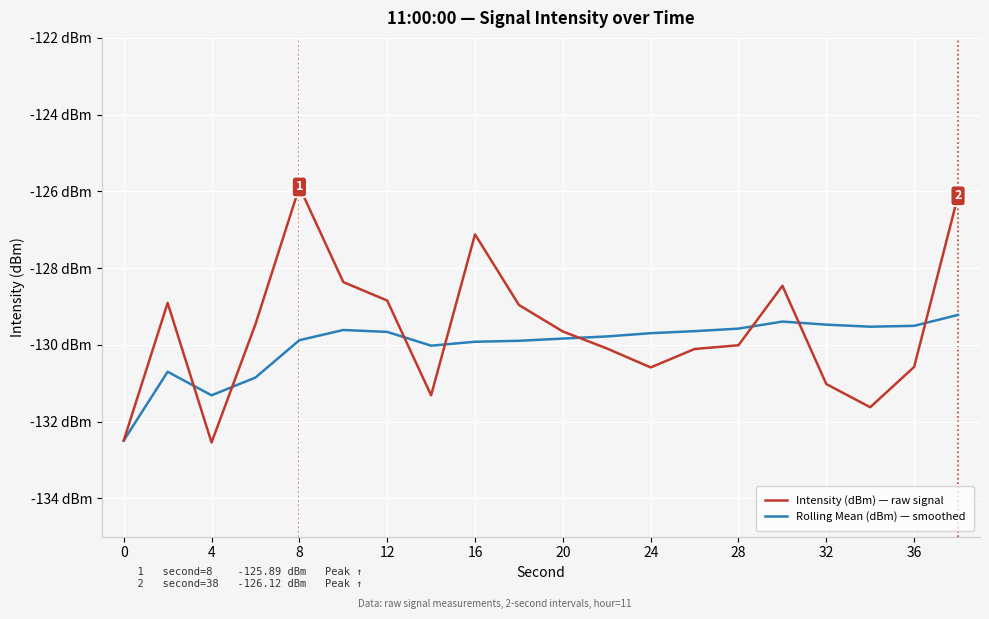

Is this an area chart (filled region under the line)?

No